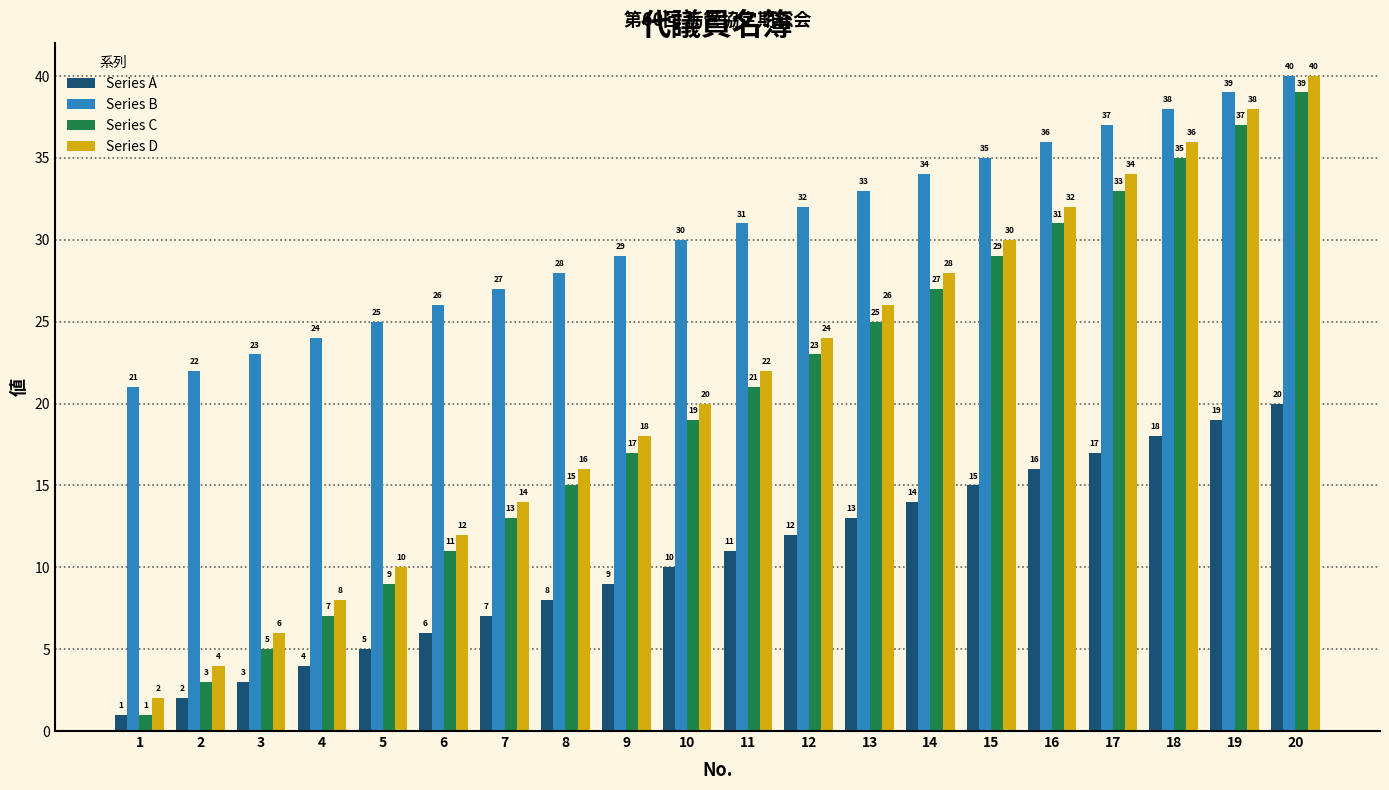

What is the difference between the highest and lowest values at 14?

20